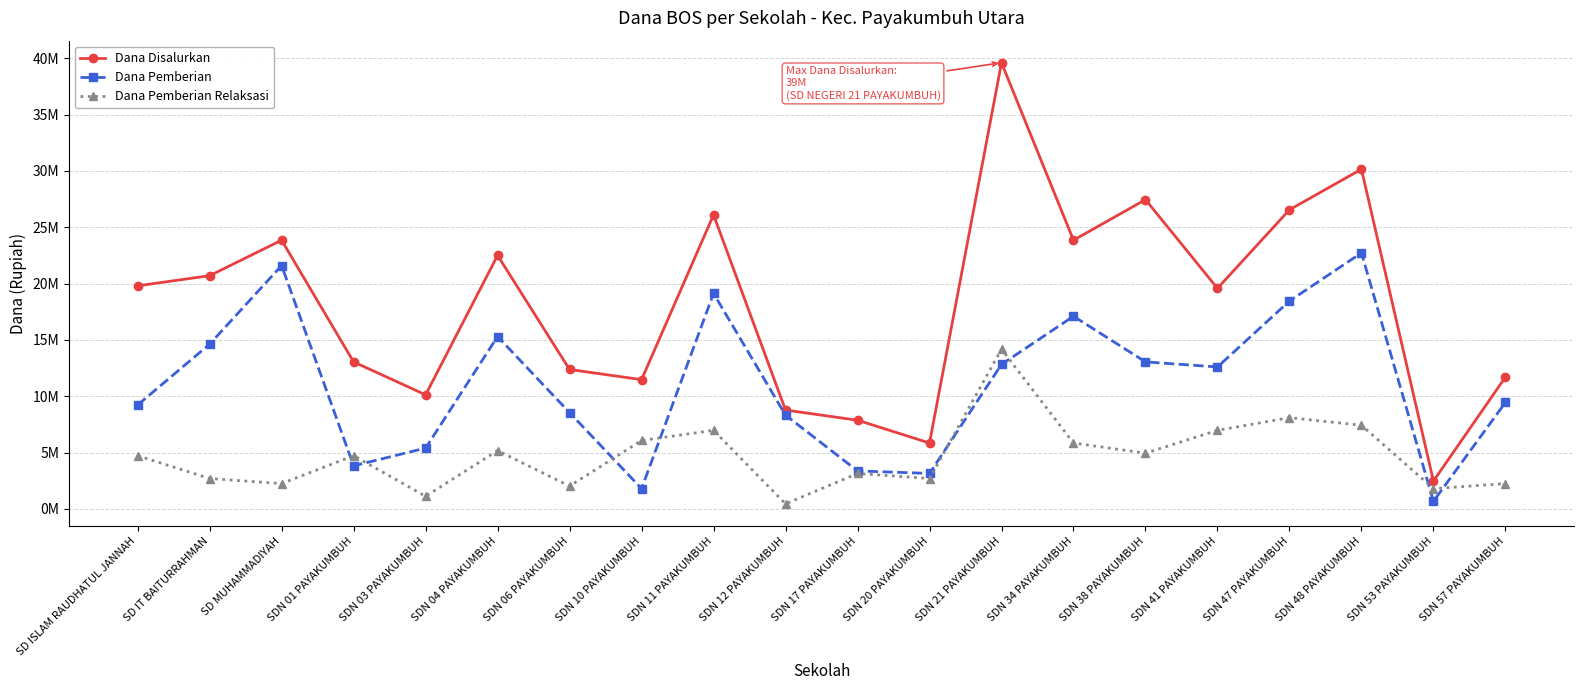

True or false: Dana Disalurkan and Dana Pemberian intersect in this chart.

False